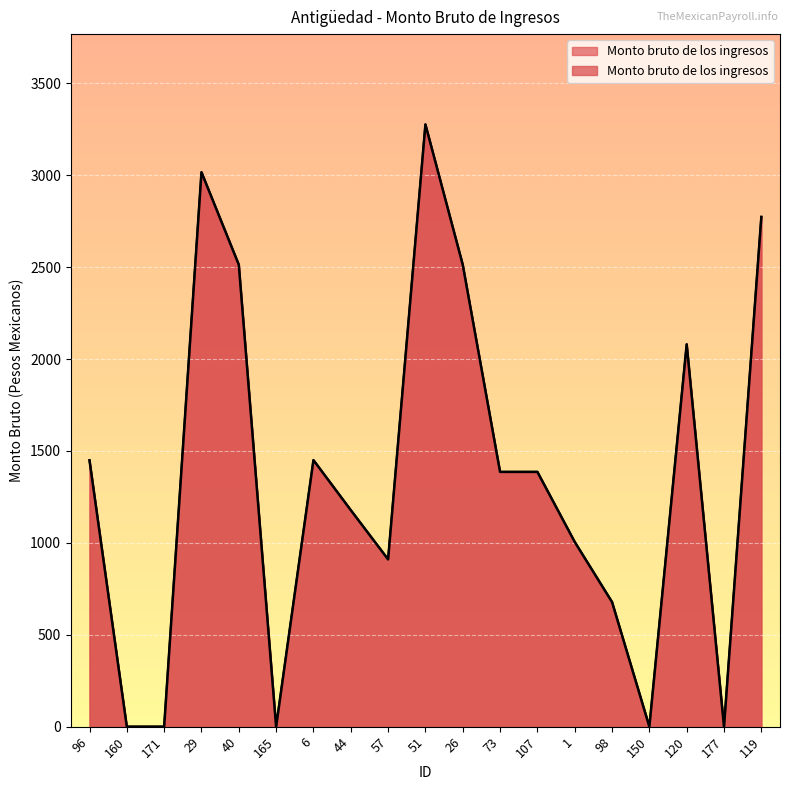

What is the difference between the second highest and second lowest values?

3016